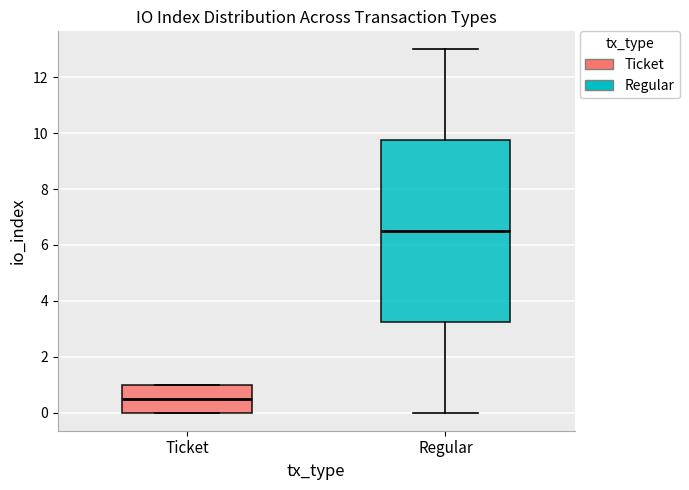

Where is the upper edge of the box for Ticket on the y-axis? The values are not printed on the chart, so give them approximately, as read against the axis.

1.0